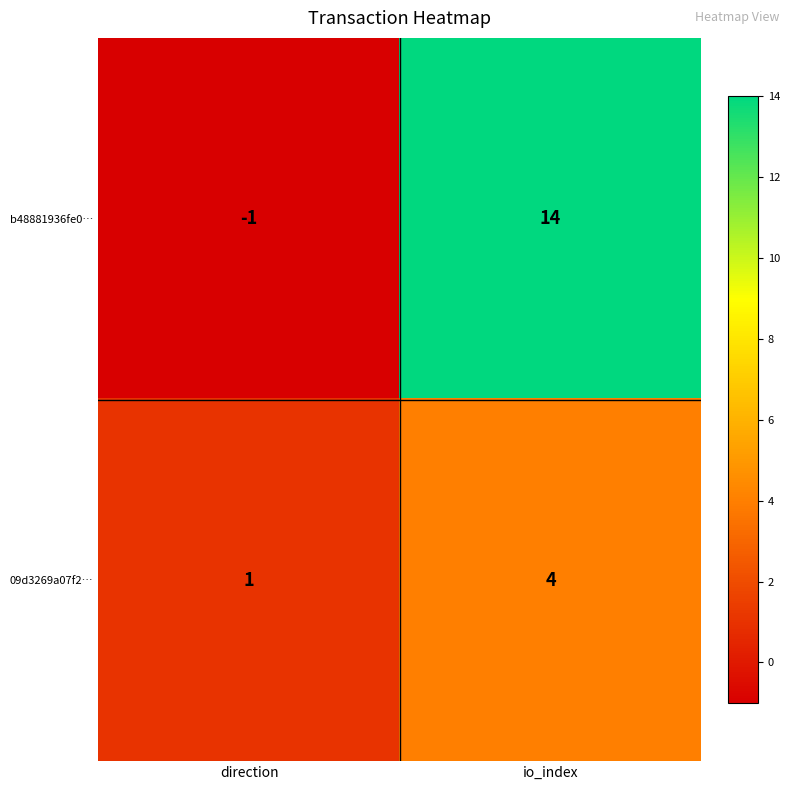

List the series in order of their overall mean, lowest first.

09d3269a07f2…, b48881936fe0…